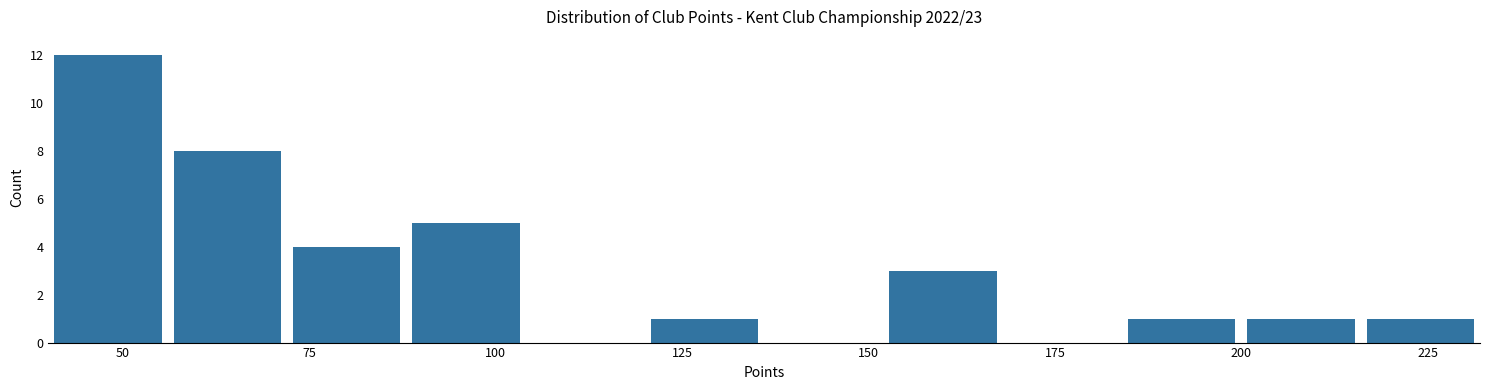

Around what value on the x-axis is the tallest bar? Give the approximate position of its centre, as read against the axis.

50